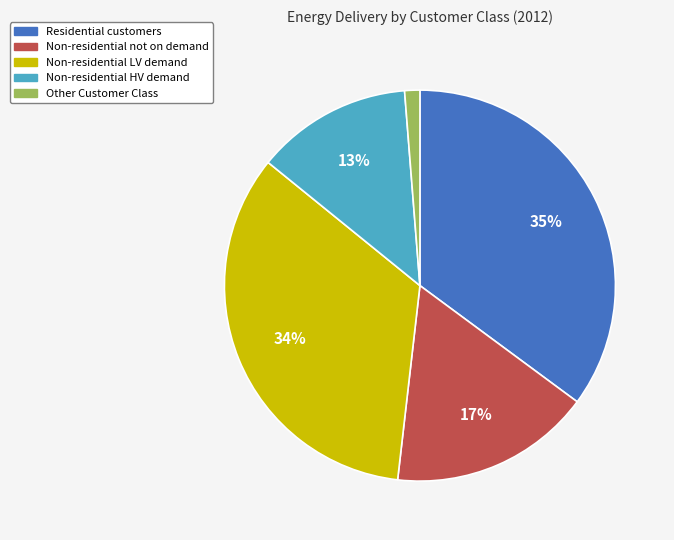

Does Non-residential not on demand represent more than half of the total?

No